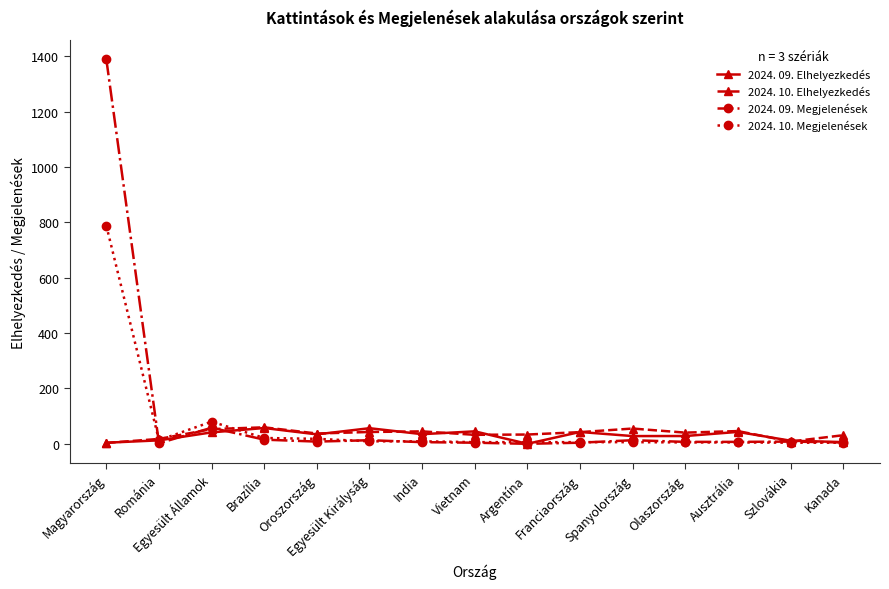

Which label corresponds to the largest value in the chart?

Magyarország